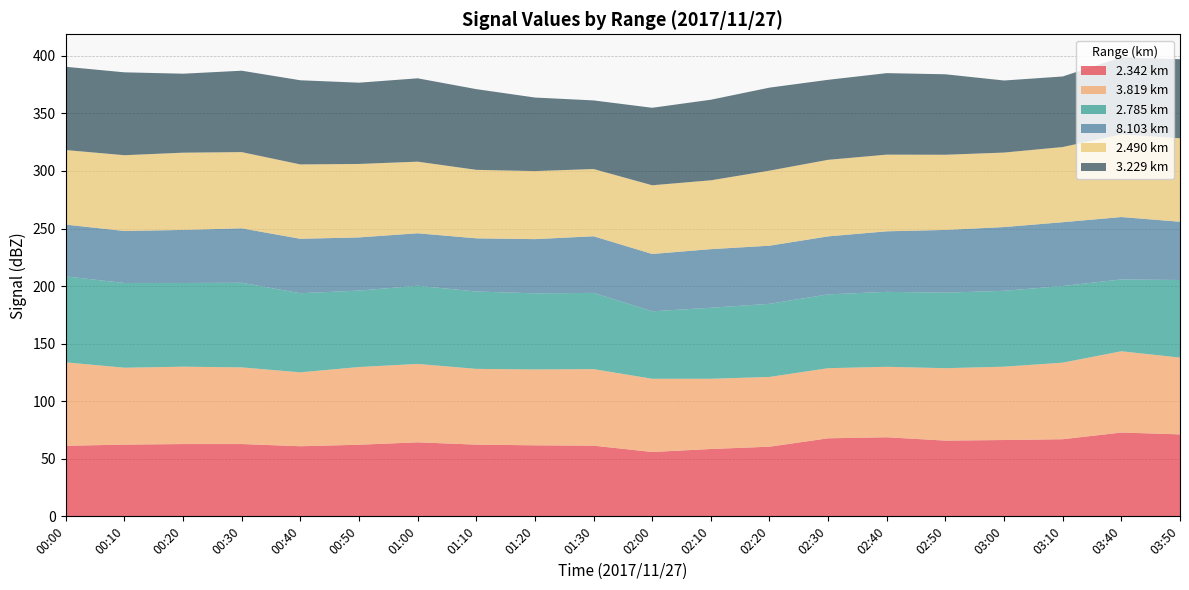

What is the total value across all series at 02:00?

354.9